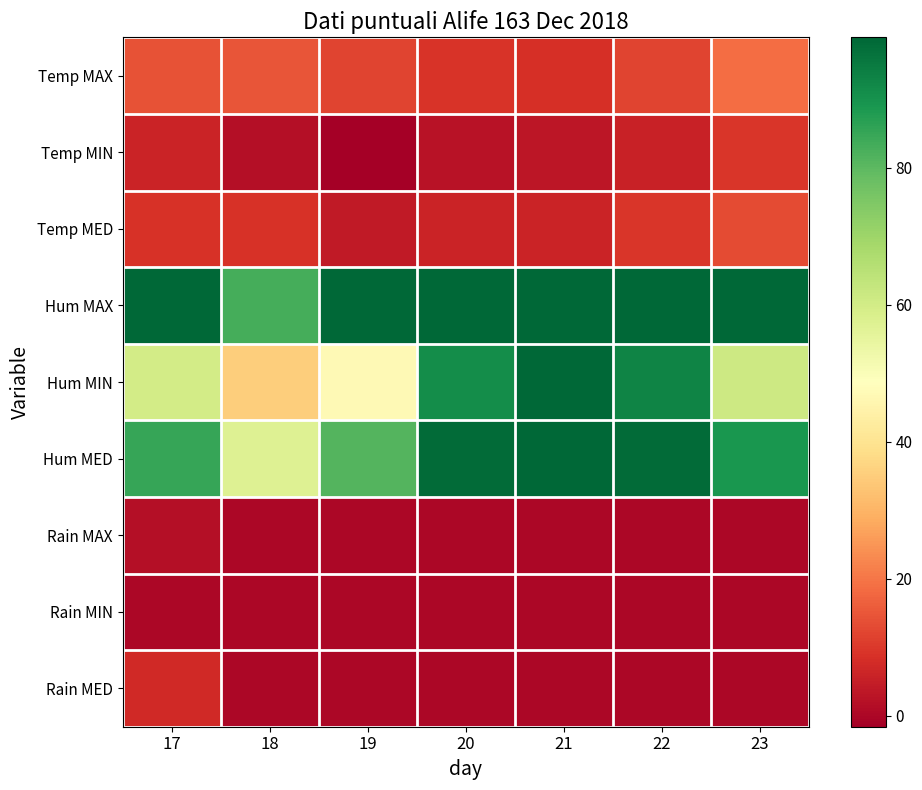

At how many categories does at least one series exceed 15?

7